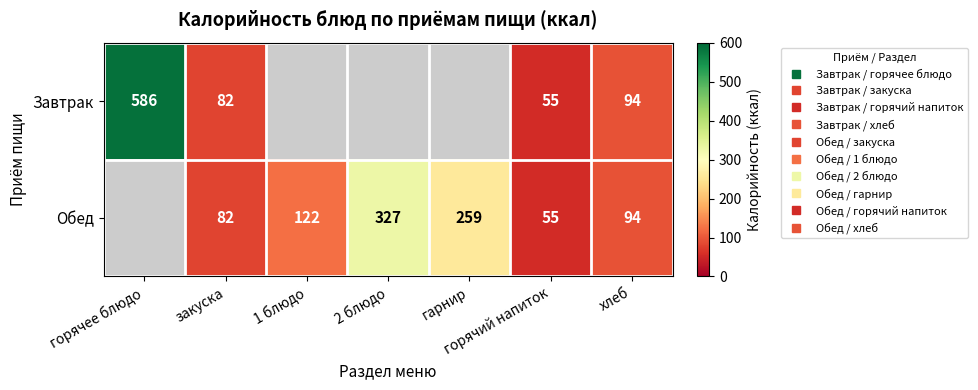

Count the number of categories in the chart.

7